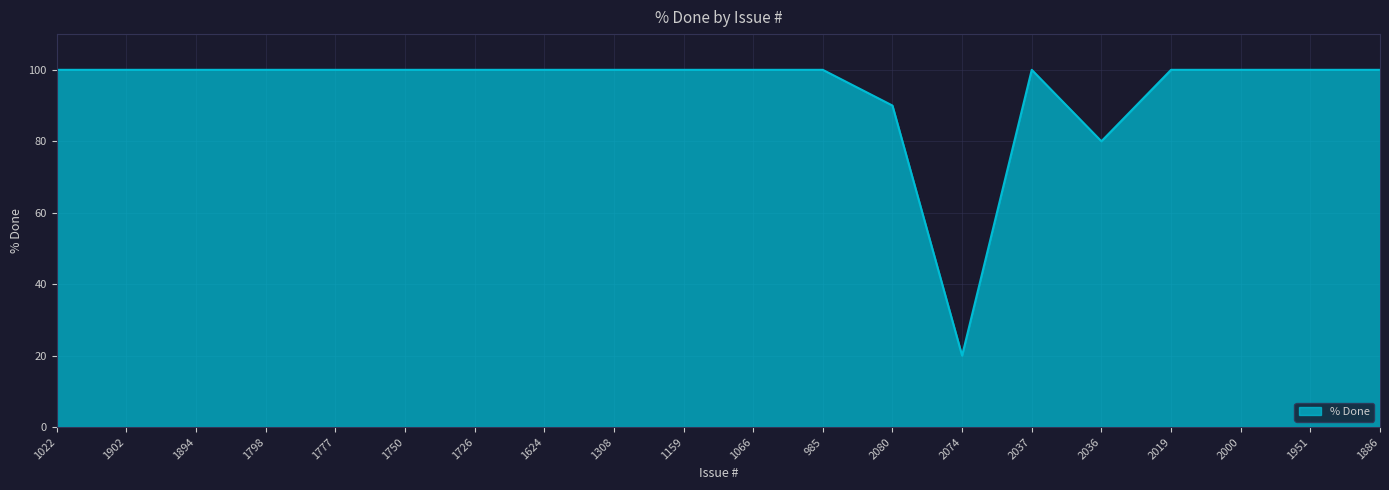

At which label is the value closest to 60?

2036